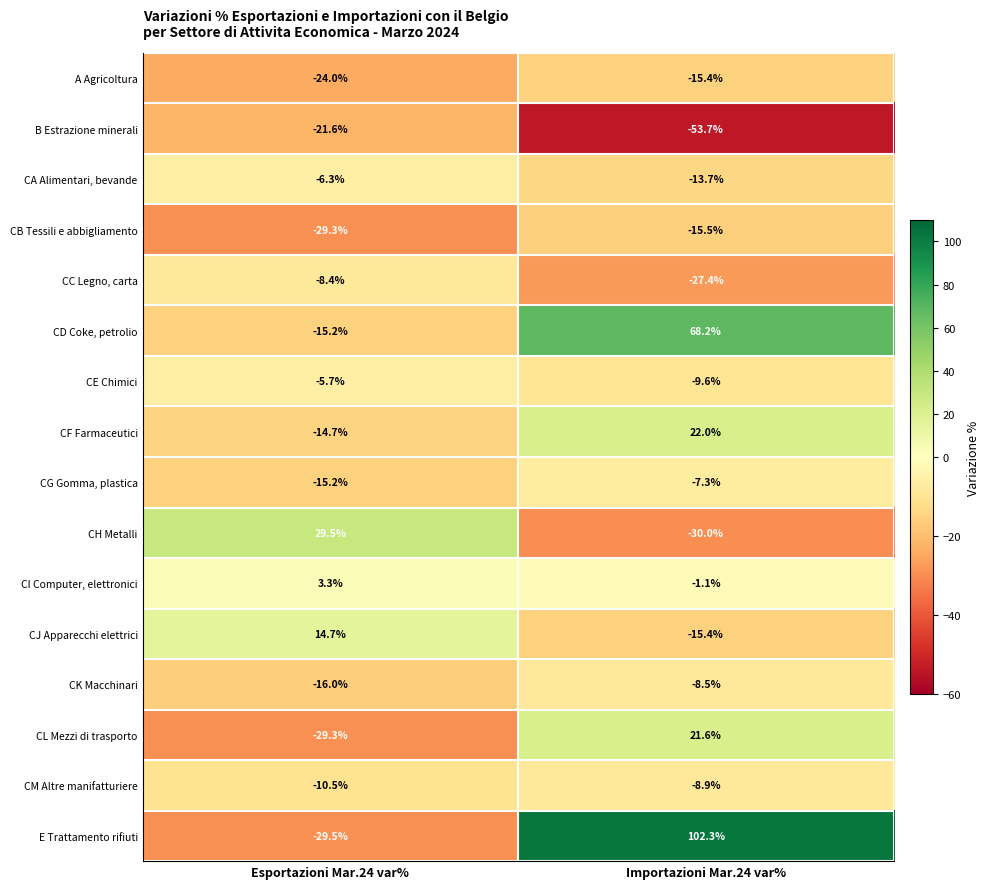

Which series has the largest total across all categories?

E Trattamento rifiuti